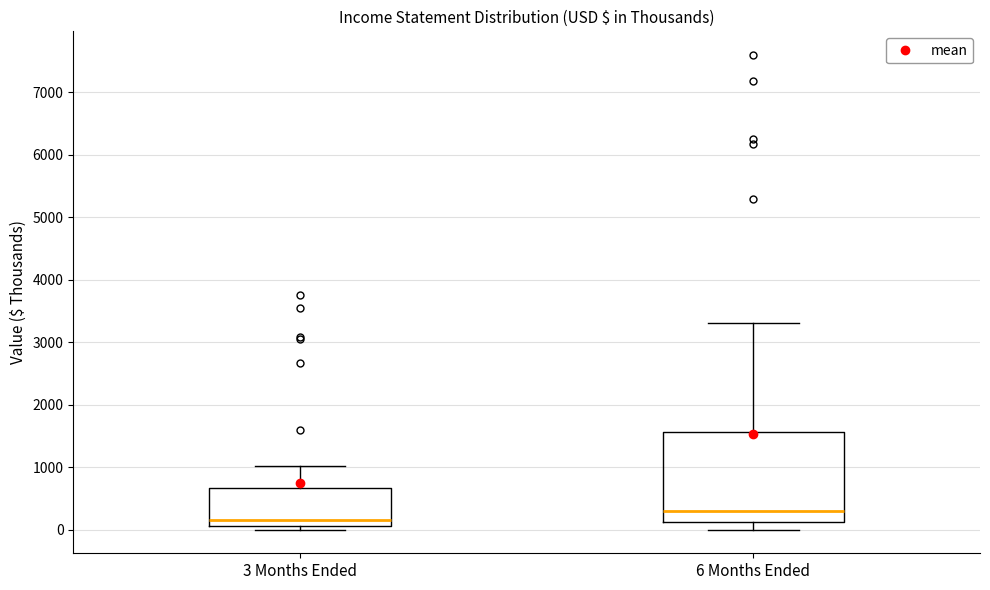

Reading left to right, read every box against the y-axis: the position of its median line, the range the box covers, and the ends of its whiskers. The values are not printed on the chart, so give them approximately, as read against the axis.

3 Months Ended: median 200, box 100 to 700, whiskers 0 to 1000
6 Months Ended: median 300, box 100 to 1600, whiskers 0 to 3300